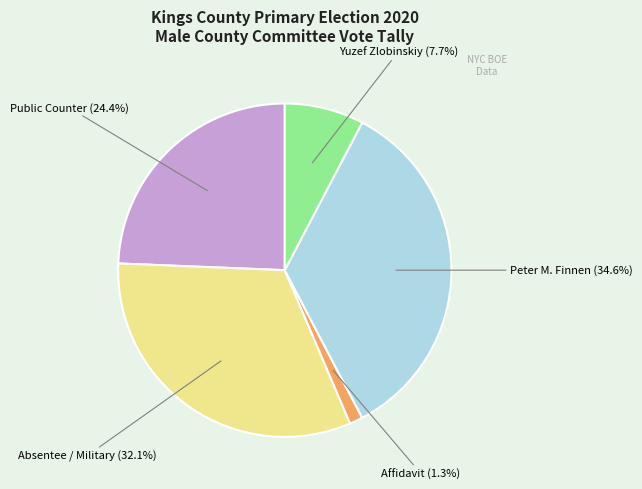

Is there any slice that represents more than half of the pie?

No